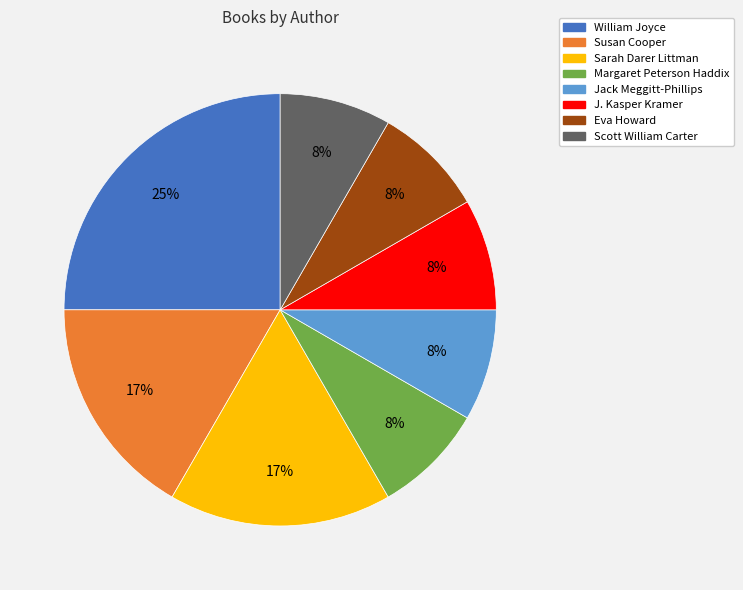

To the nearest percent, what portion does Sarah Darer Littman represent?

17%